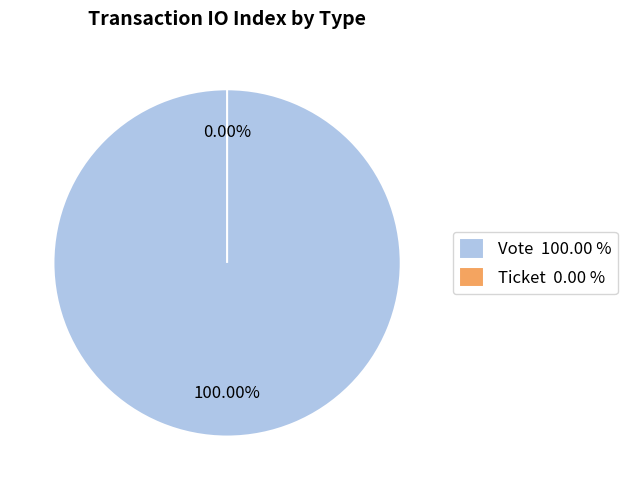

What is the largest slice in the pie chart?

Vote